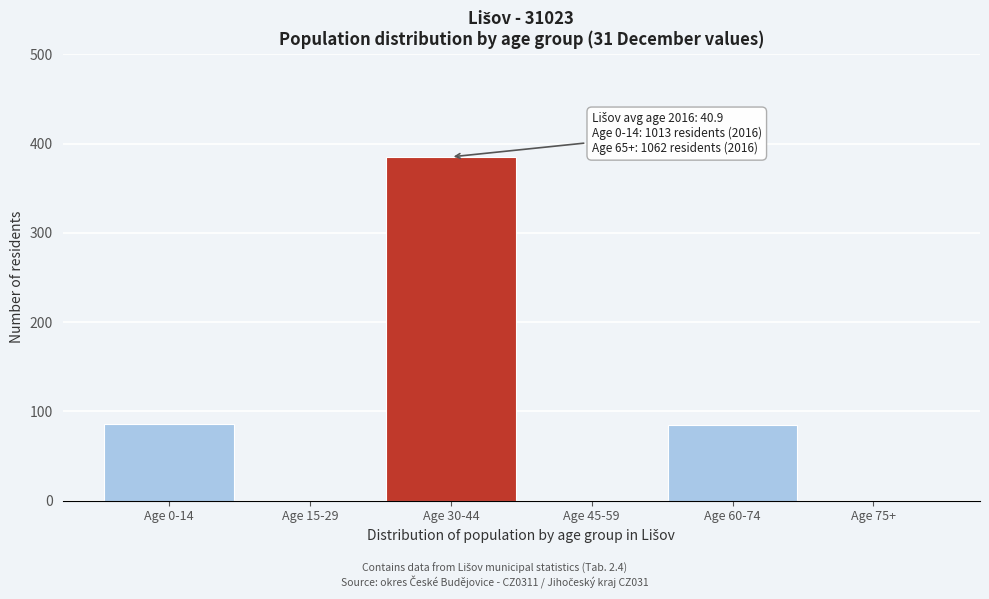

What is the change in value from Age 0-14 to Age 30-44?

+299